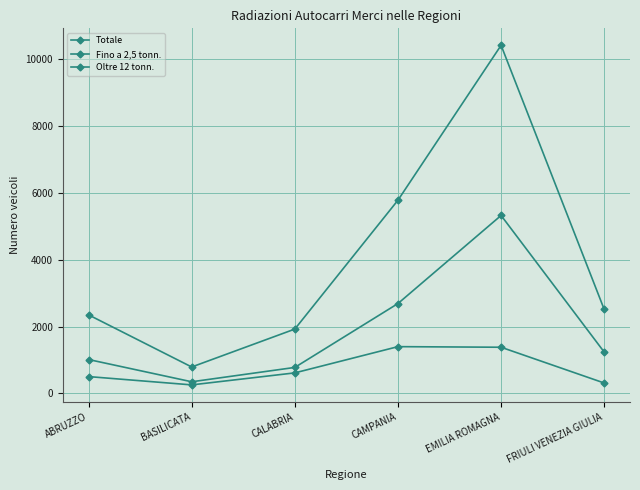

At how many categories does at least one series exceed 9865?

1